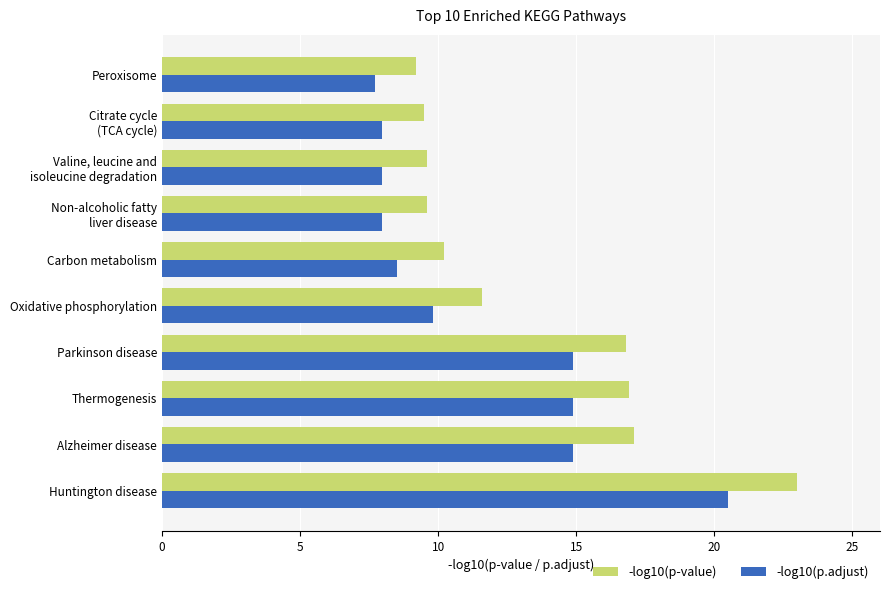

Rank the series by their maximum value, from highest to lowest.

-log10(p-value), -log10(p.adjust)